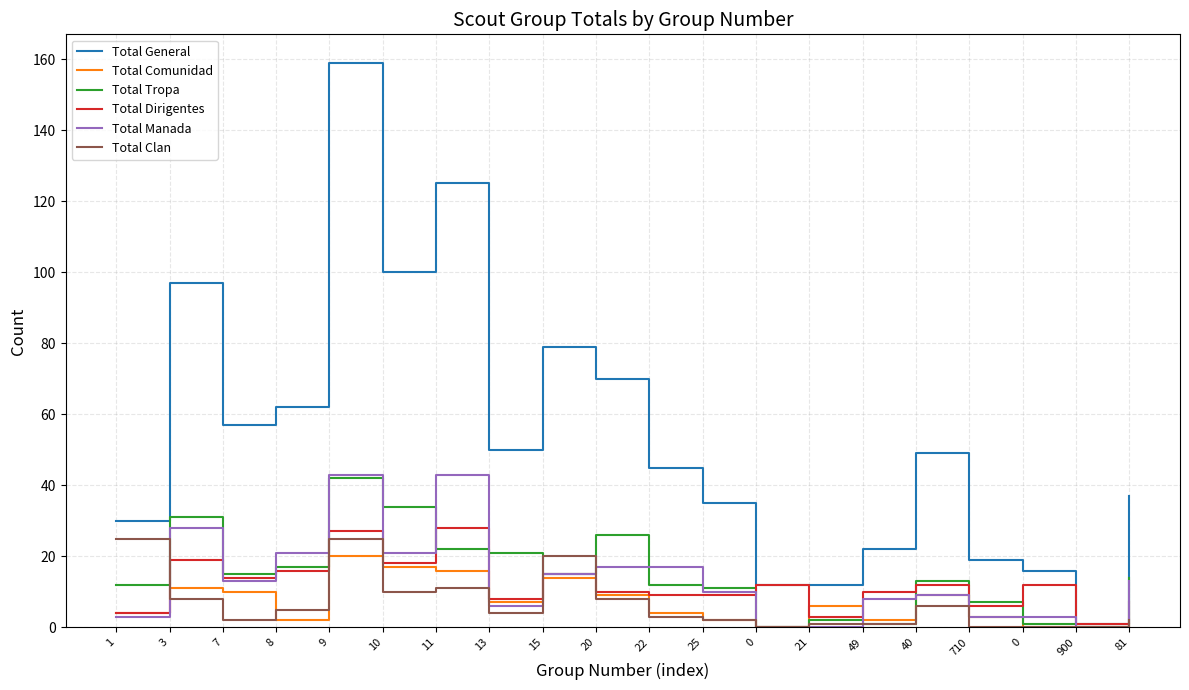

In Total Comunidad, how many points are higher than both neighbors (excluding endpoints)?

5